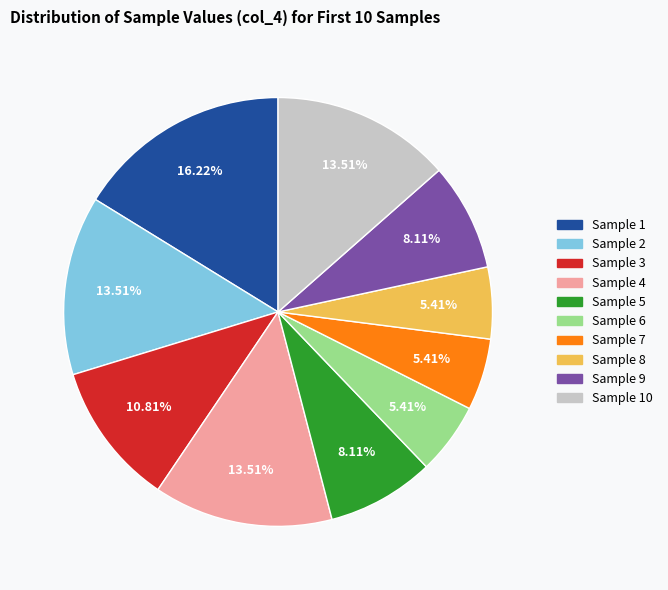

Is there any slice that represents more than half of the pie?

No